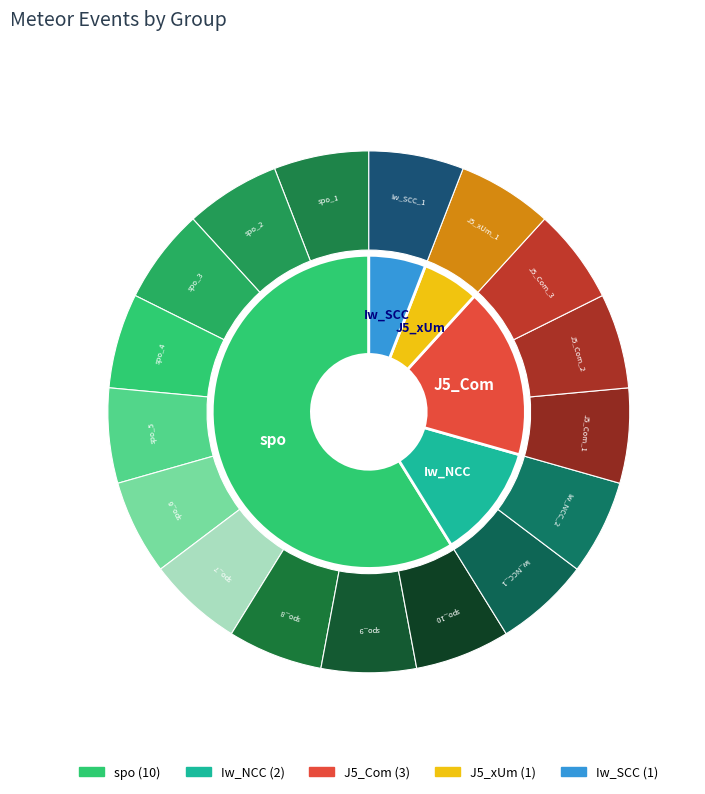

What portion of the pie excludes Iw_SCC?

94.1%